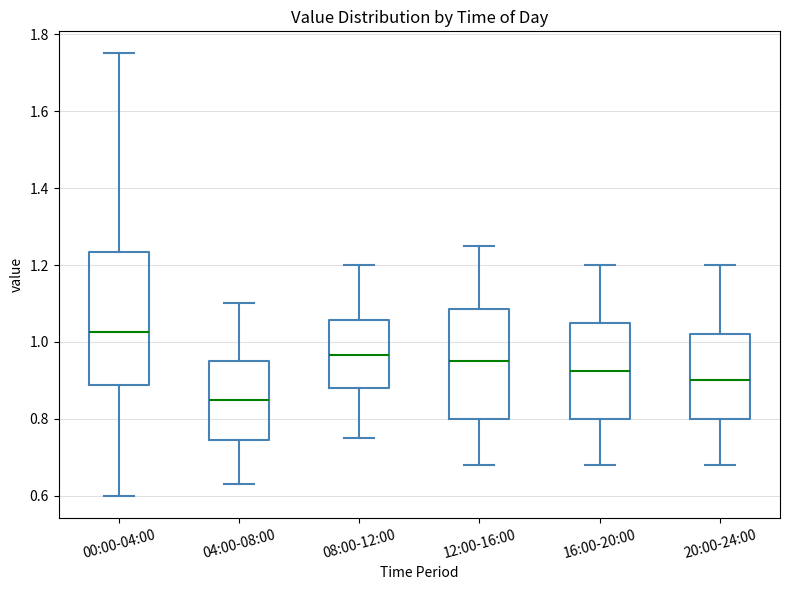

Reading left to right, read every box against the y-axis: the position of its median line, the range the box covers, and the ends of its whiskers. The values are not printed on the chart, so give them approximately, as read against the axis.

00:00-04:00: median 1.02, box 0.88 to 1.24, whiskers 0.60 to 1.76
04:00-08:00: median 0.86, box 0.74 to 0.96, whiskers 0.64 to 1.10
08:00-12:00: median 0.96, box 0.88 to 1.06, whiskers 0.76 to 1.20
12:00-16:00: median 0.96, box 0.80 to 1.08, whiskers 0.68 to 1.26
16:00-20:00: median 0.92, box 0.80 to 1.06, whiskers 0.68 to 1.20
20:00-24:00: median 0.90, box 0.80 to 1.02, whiskers 0.68 to 1.20